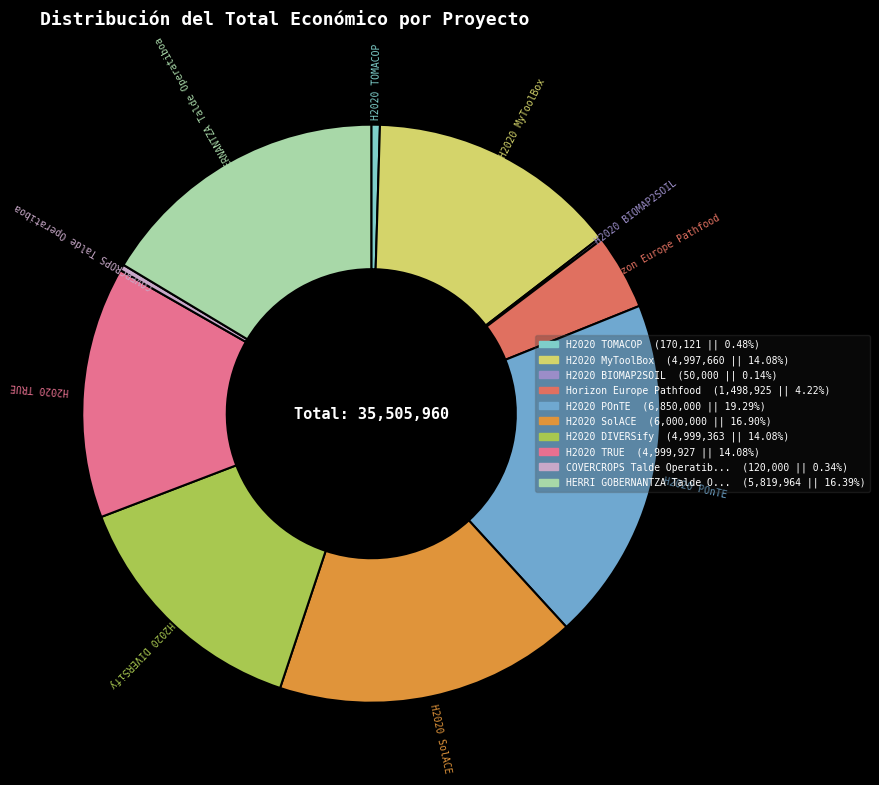

Is there any slice that represents more than half of the pie?

No